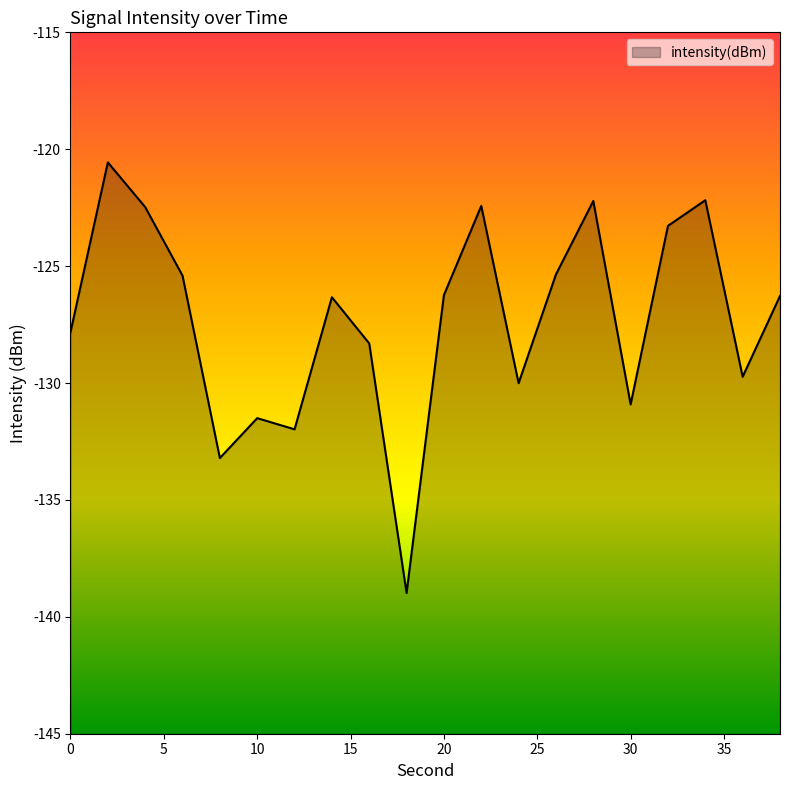

What is the difference between the maximum and minimum values?

18.4